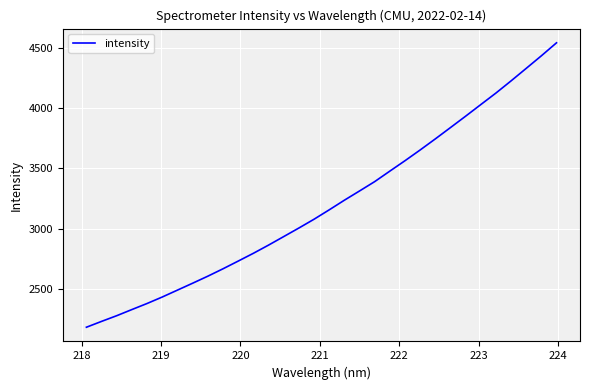

What is the smallest value displayed?

2184.7